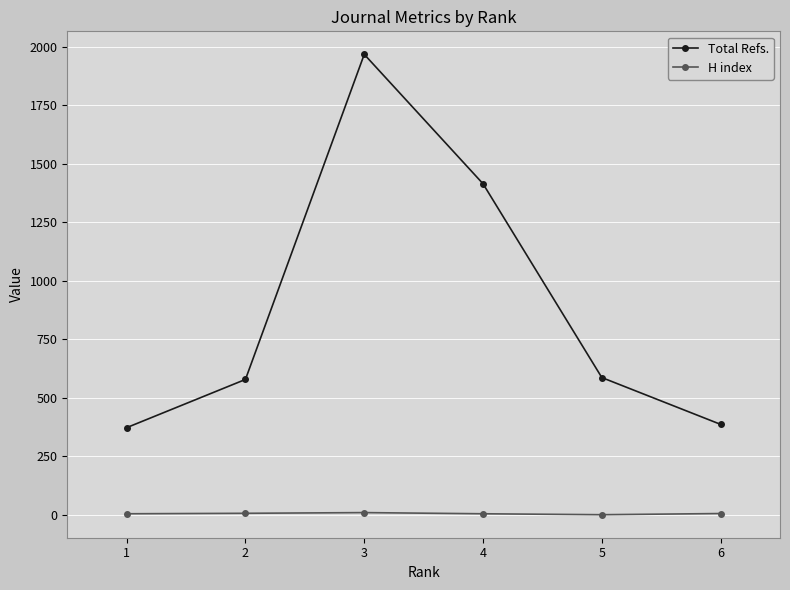

At how many categories does at least one series exceed 814?

2